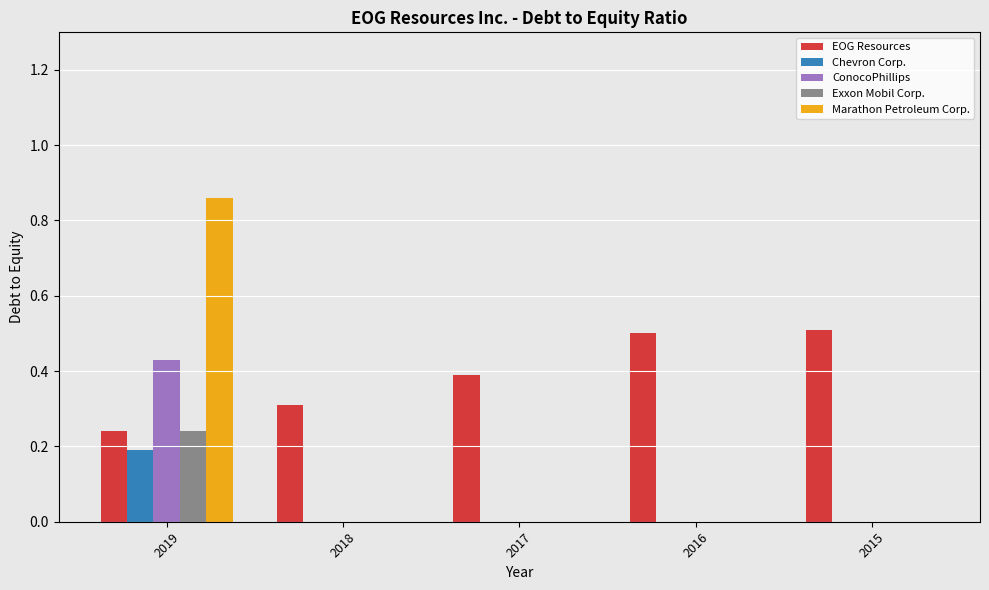

Count the EOG Resources values in the range 0 to 1.

5